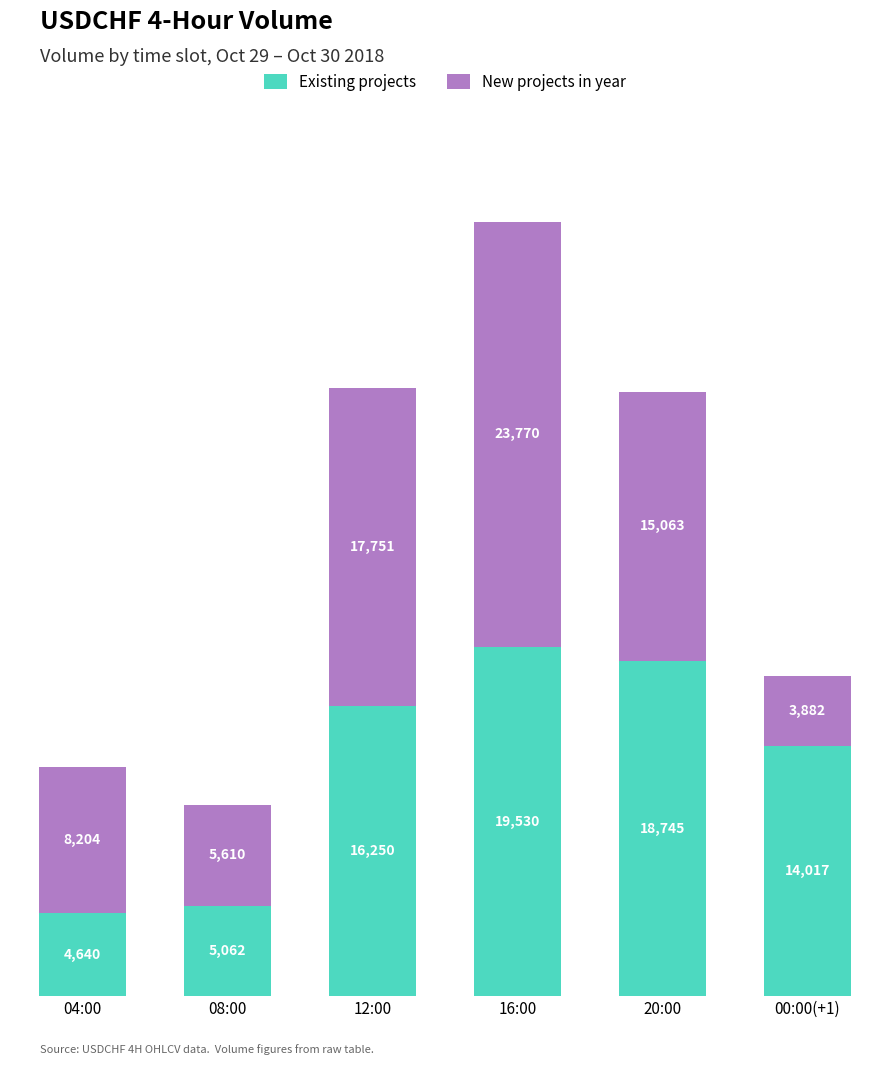

Which category has the lowest value in the Existing projects series?

04:00